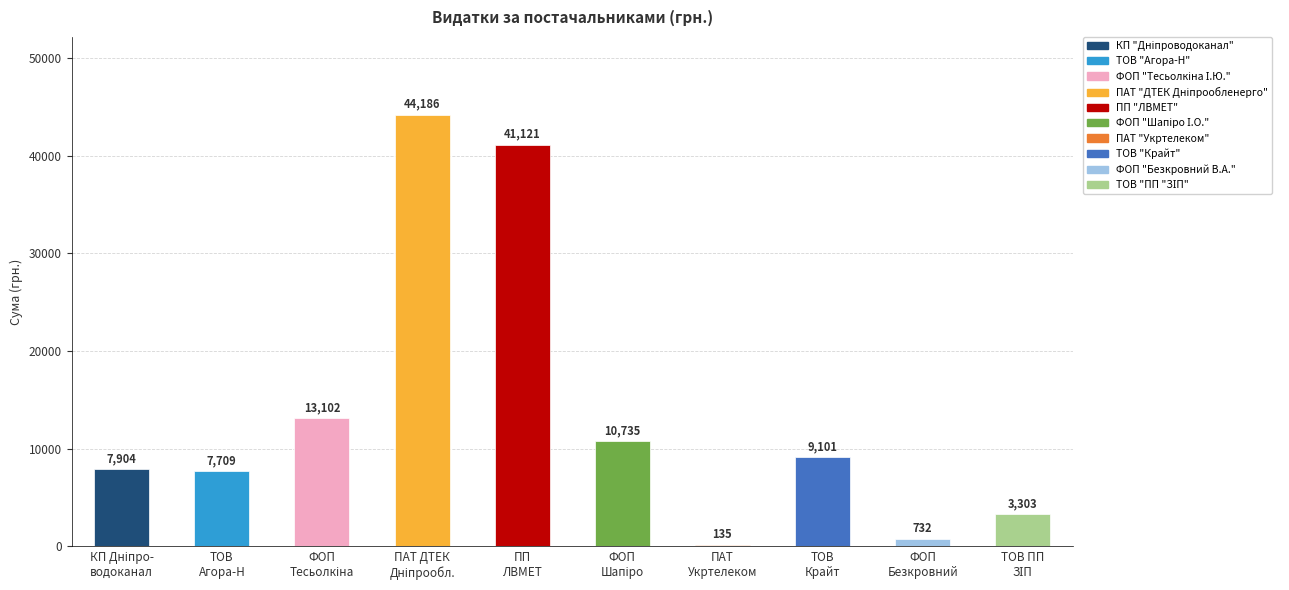

What is the maximum value shown in the chart?

44185.6